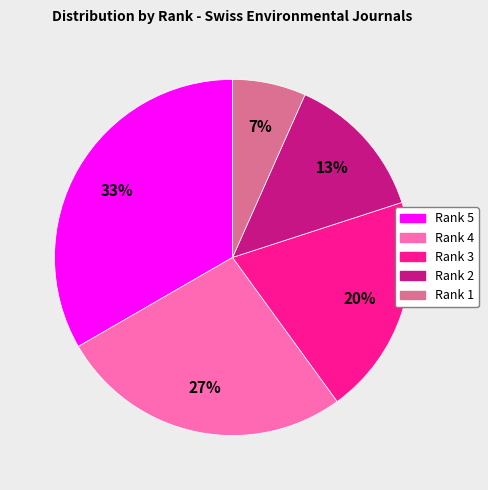

To the nearest percent, what is the difference between the Rank 4 and Rank 1 slice percentages?

20%